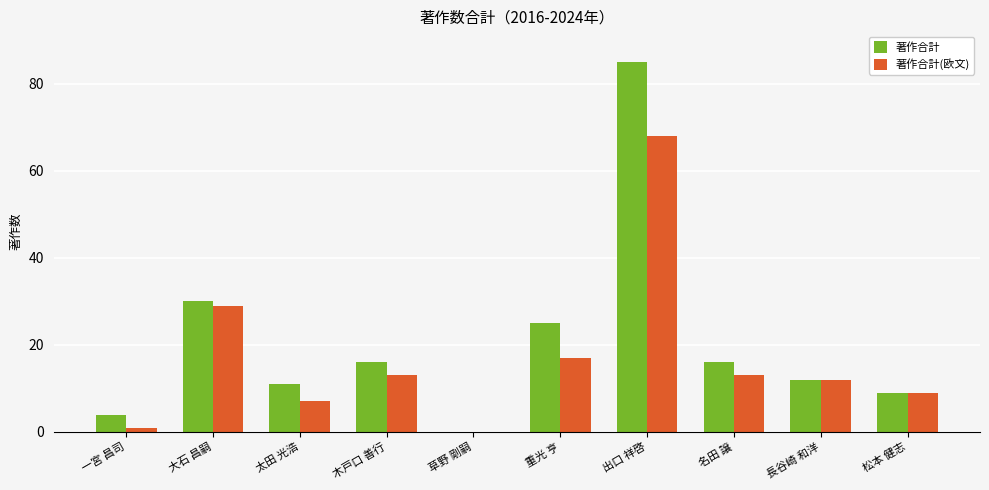

Reading left to right, extract all data points from this chart.

著作合計: 一宮 昌司=4	大石 昌嗣=30	太田 光浩=11	木戸口 善行=16	草野 剛嗣=0	重光 亨=25	出口 祥啓=85	名田 譲=16	長谷崎 和洋=12	松本 健志=9
著作合計(欧文): 一宮 昌司=1	大石 昌嗣=29	太田 光浩=7	木戸口 善行=13	草野 剛嗣=0	重光 亨=17	出口 祥啓=68	名田 譲=13	長谷崎 和洋=12	松本 健志=9